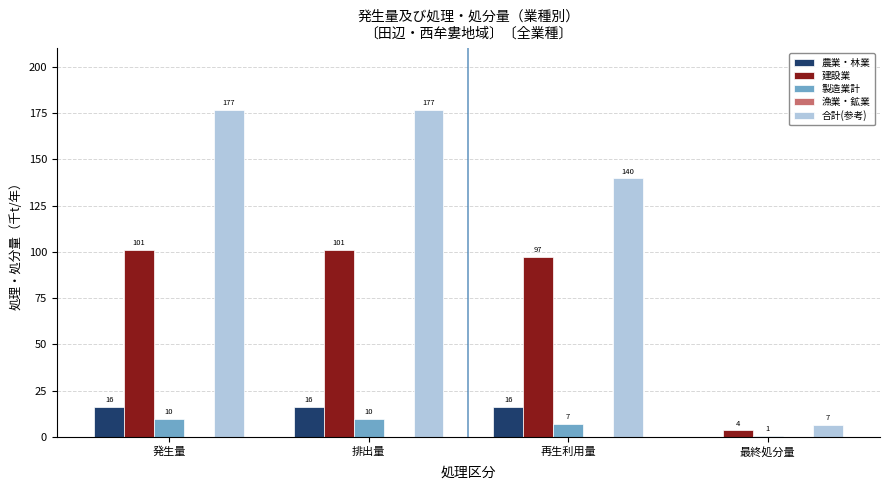

What is the total value across all series at 再生利用量?

260.4